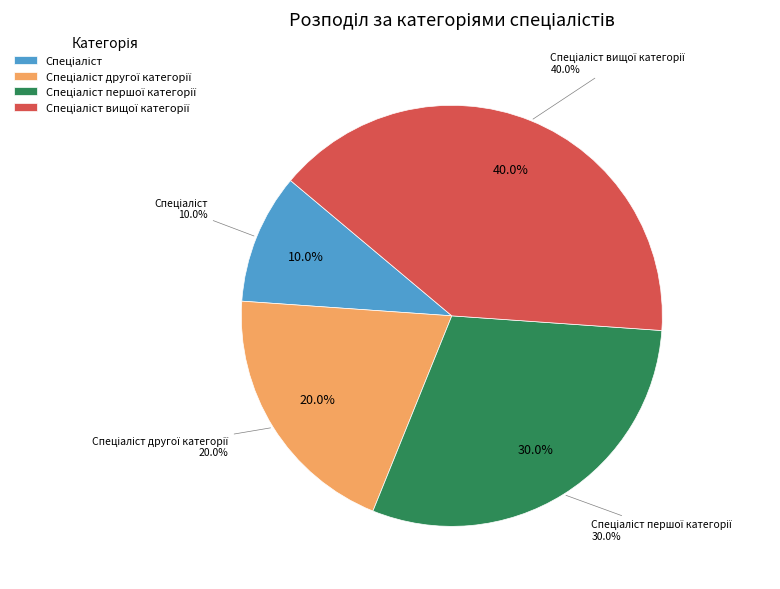

The Спеціаліст другої категорії slice represents 27% of the pie. True or false?

False